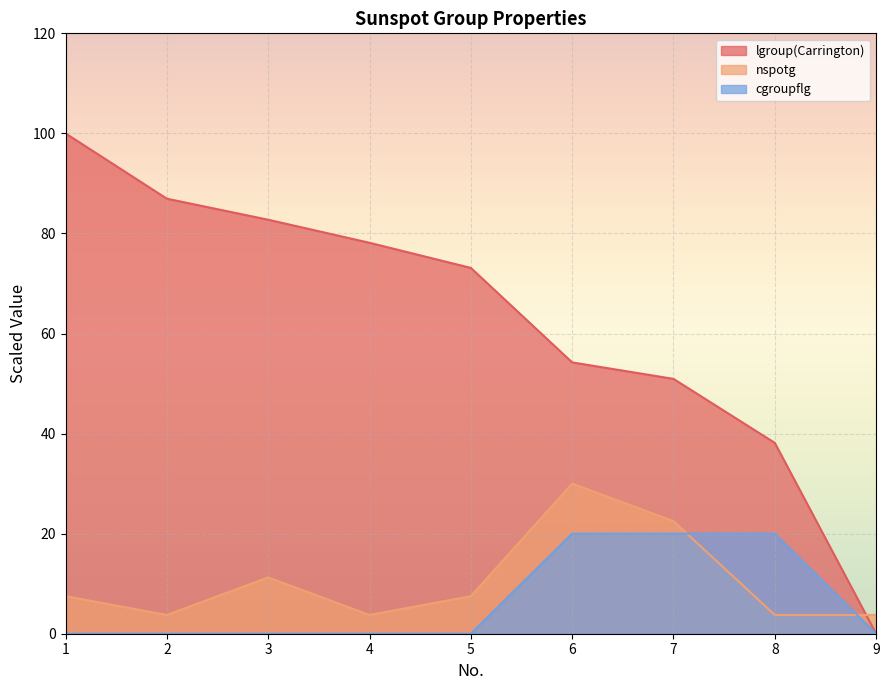

Between 3 and 9, which is larger?

3